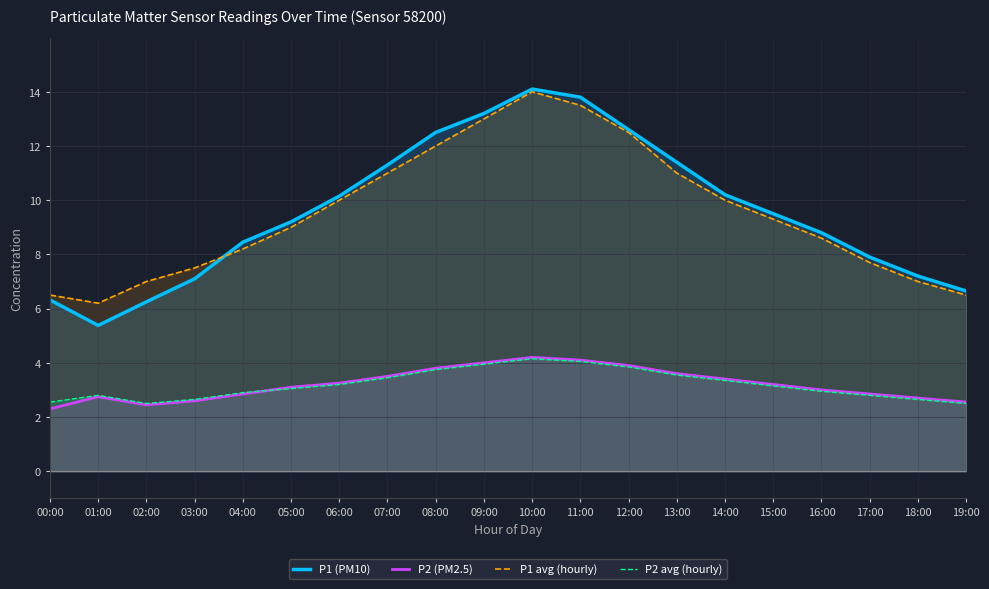

Does the chart display data point markers on the line(s)?

No